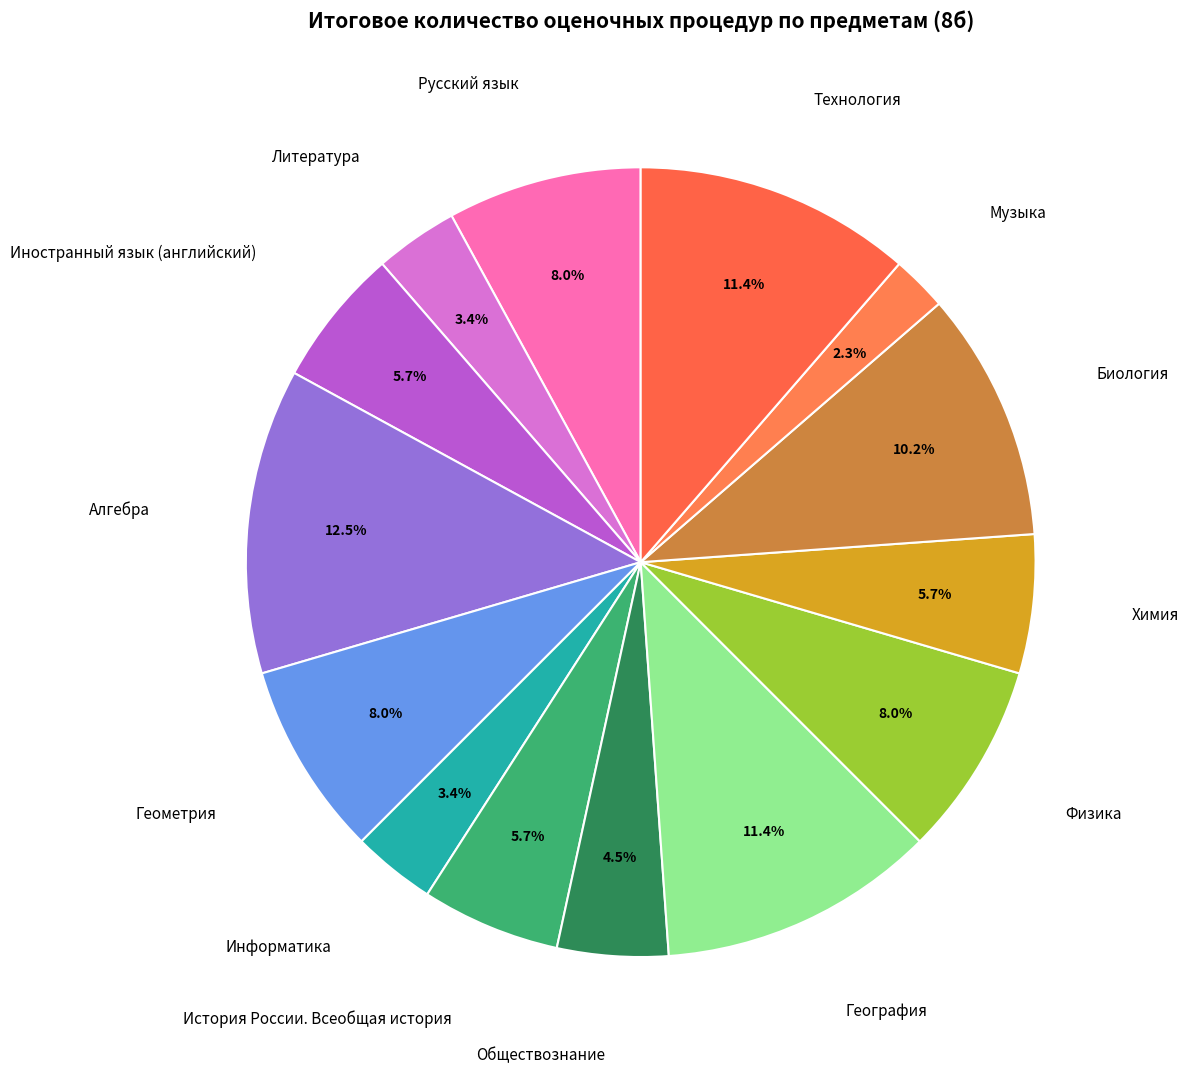

How many slices are in this pie chart?

14